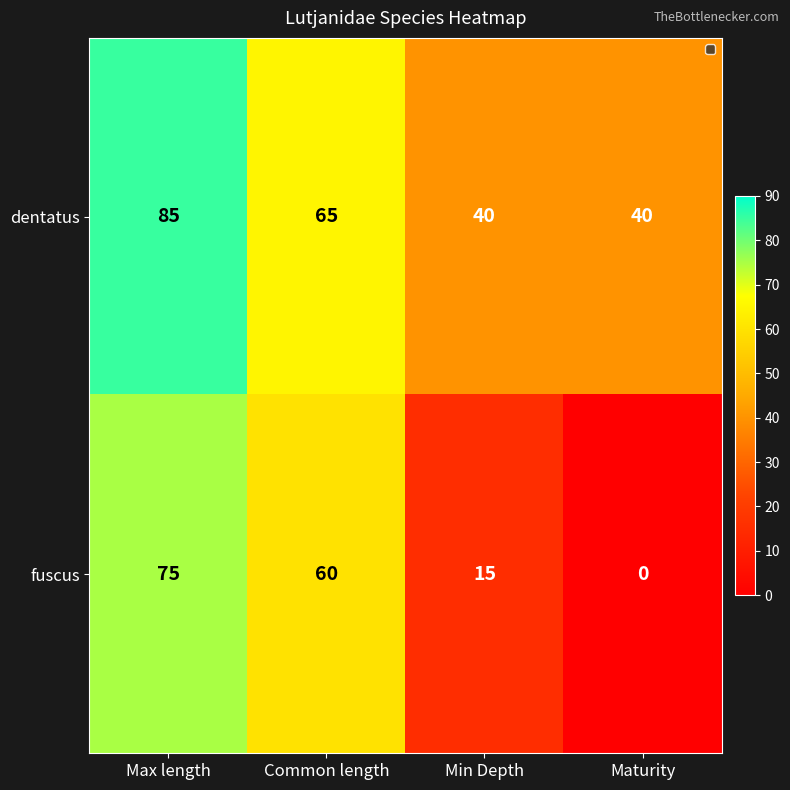

At which category does the chart reach its peak across all series?

Max length